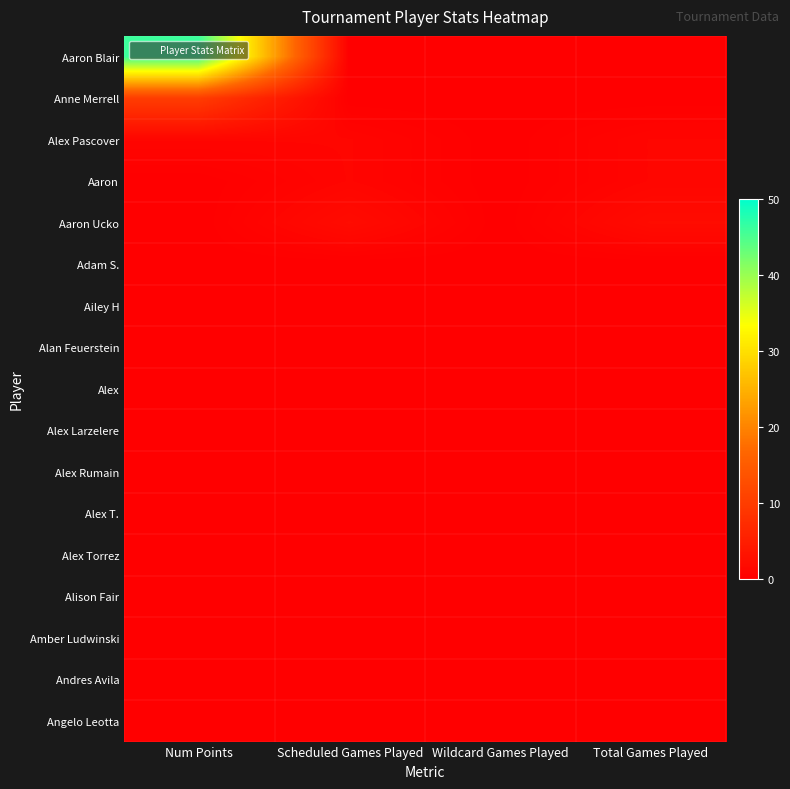

Reading right to left, extract all data points from this chart.

Aaron Blair: Total Games Played=0	Wildcard Games Played=0	Scheduled Games Played=0	Num Points=46
Anne Merrell: Total Games Played=0	Wildcard Games Played=0	Scheduled Games Played=0	Num Points=10
Alex Pascover: Total Games Played=1	Wildcard Games Played=0	Scheduled Games Played=1	Num Points=1
Aaron: Total Games Played=1	Wildcard Games Played=0	Scheduled Games Played=1	Num Points=0
Aaron Ucko: Total Games Played=2	Wildcard Games Played=0	Scheduled Games Played=2	Num Points=0
Adam S.: Total Games Played=0	Wildcard Games Played=0	Scheduled Games Played=0	Num Points=0
Ailey H: Total Games Played=0	Wildcard Games Played=0	Scheduled Games Played=0	Num Points=0
Alan Feuerstein: Total Games Played=0	Wildcard Games Played=0	Scheduled Games Played=0	Num Points=0
Alex: Total Games Played=0	Wildcard Games Played=0	Scheduled Games Played=0	Num Points=0
Alex Larzelere: Total Games Played=0	Wildcard Games Played=0	Scheduled Games Played=0	Num Points=0
Alex Rumain: Total Games Played=0	Wildcard Games Played=0	Scheduled Games Played=0	Num Points=0
Alex T.: Total Games Played=0	Wildcard Games Played=0	Scheduled Games Played=0	Num Points=0
Alex Torrez: Total Games Played=0	Wildcard Games Played=0	Scheduled Games Played=0	Num Points=0
Alison Fair: Total Games Played=0	Wildcard Games Played=0	Scheduled Games Played=0	Num Points=0
Amber Ludwinski: Total Games Played=0	Wildcard Games Played=0	Scheduled Games Played=0	Num Points=0
Andres Avila: Total Games Played=0	Wildcard Games Played=0	Scheduled Games Played=0	Num Points=0
Angelo Leotta: Total Games Played=0	Wildcard Games Played=0	Scheduled Games Played=0	Num Points=0